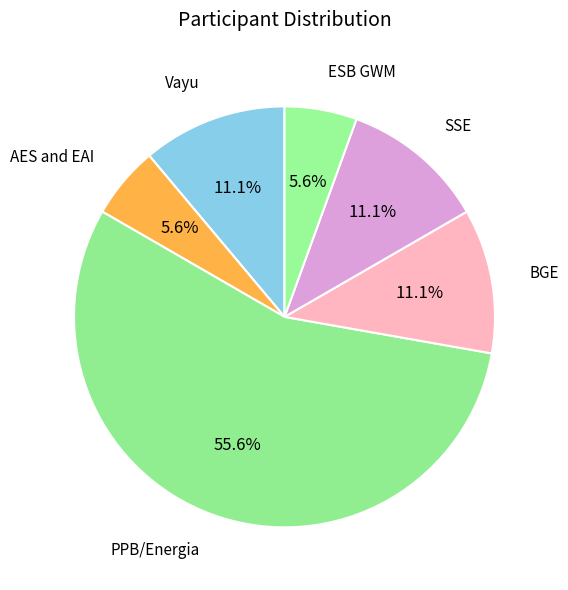

Which slice is the largest?

PPB/Energia